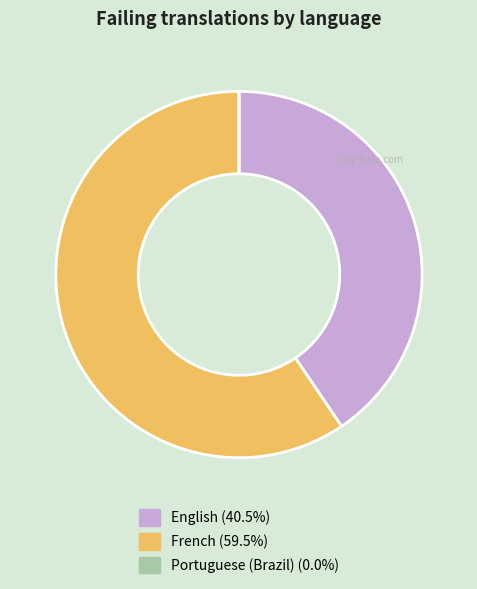

Between French and English, which is larger?

French